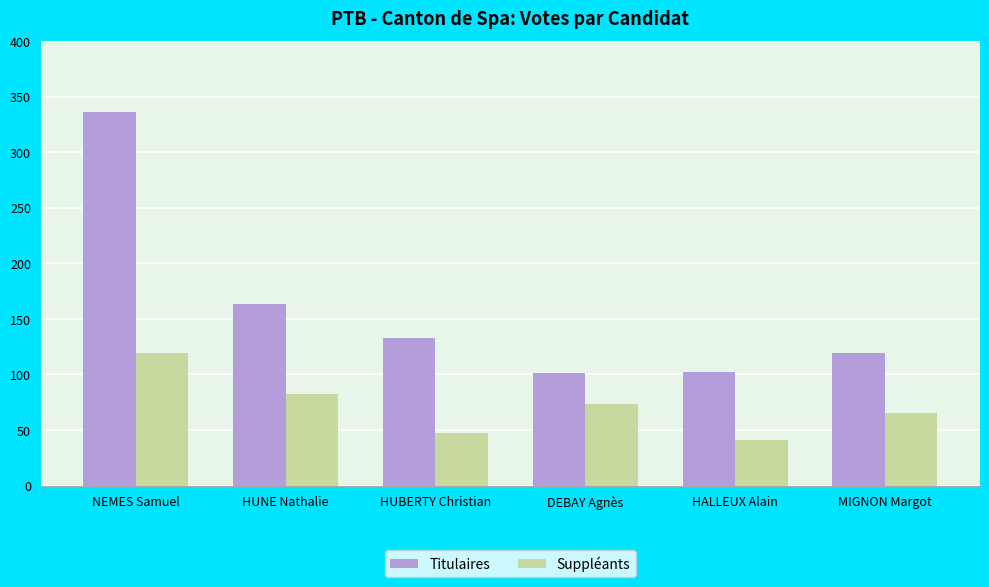

Is the value of Suppléants at NEMES Samuel greater than the value of Titulaires at HALLEUX Alain?

Yes